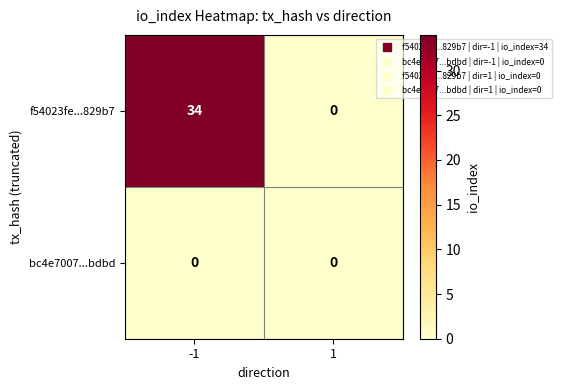

Which series has the largest total across all categories?

f54023fe...829b7